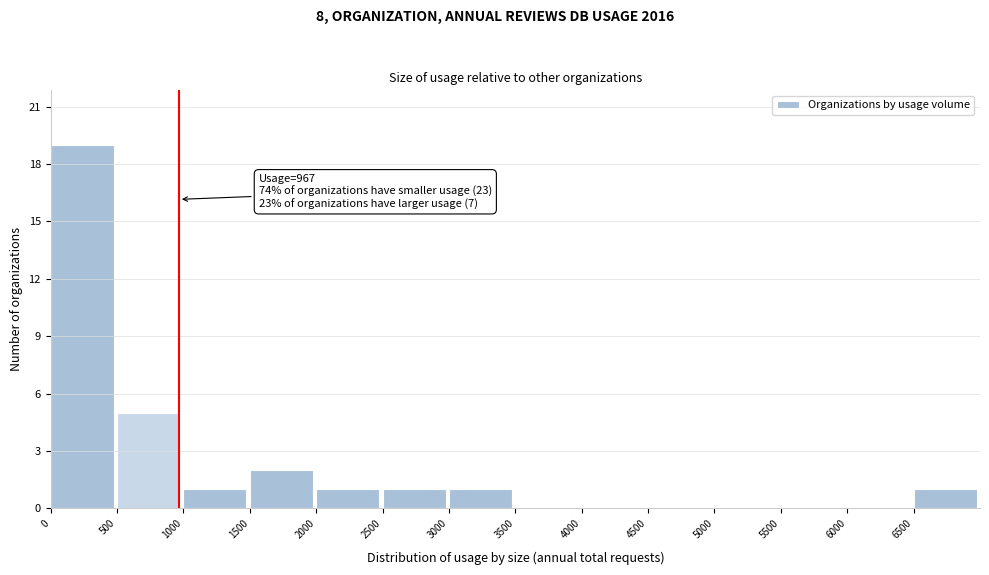

Reading left to right, transcribe all the data shown in this chart.

0=19	500=5	1000=1	1500=2	2000=1	2500=1	3000=1	3500=0	4000=0	4500=0	5000=0	5500=0	6000=0	6500=1